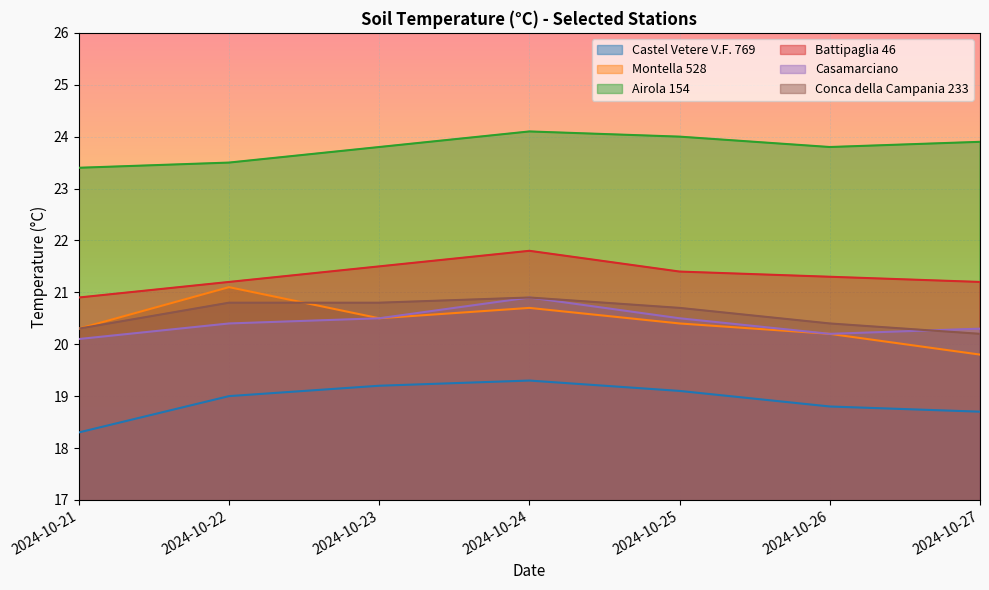

The value of Airola 154 at 2024-10-21 is 10.7. True or false?

False